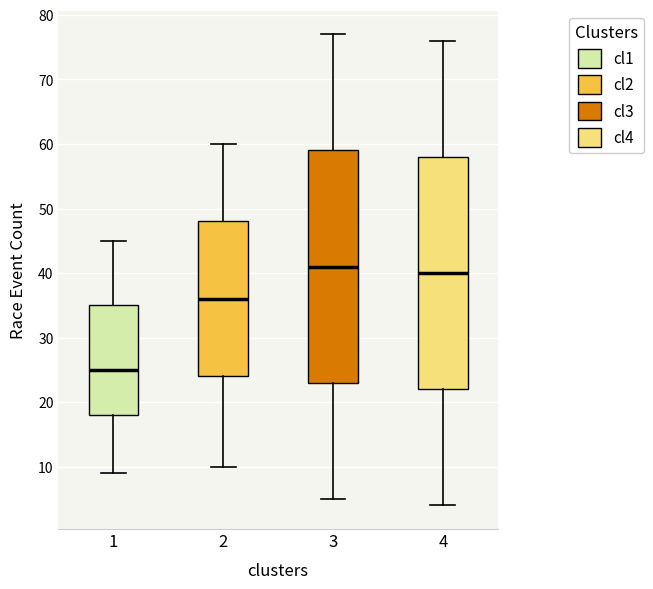

Where does the upper whisker of the box at x = 1 end on the y-axis? The values are not printed on the chart, so give them approximately, as read against the axis.

45